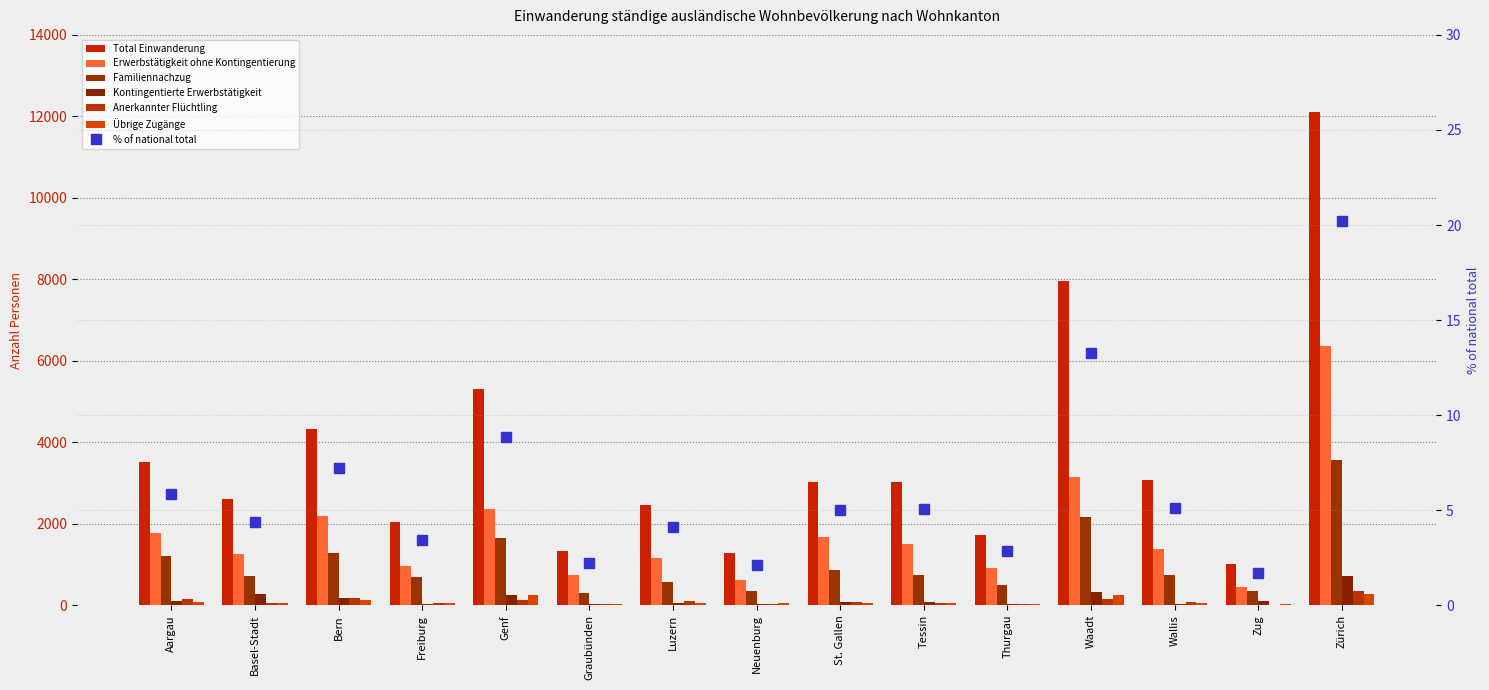

How many categories are shown in the chart?

15